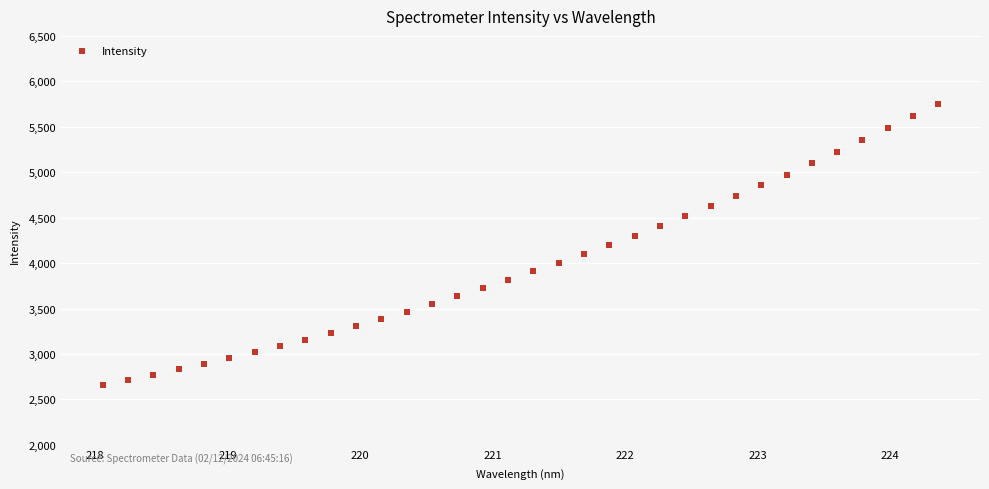

What is the range of X values (max minus min)?

6.3